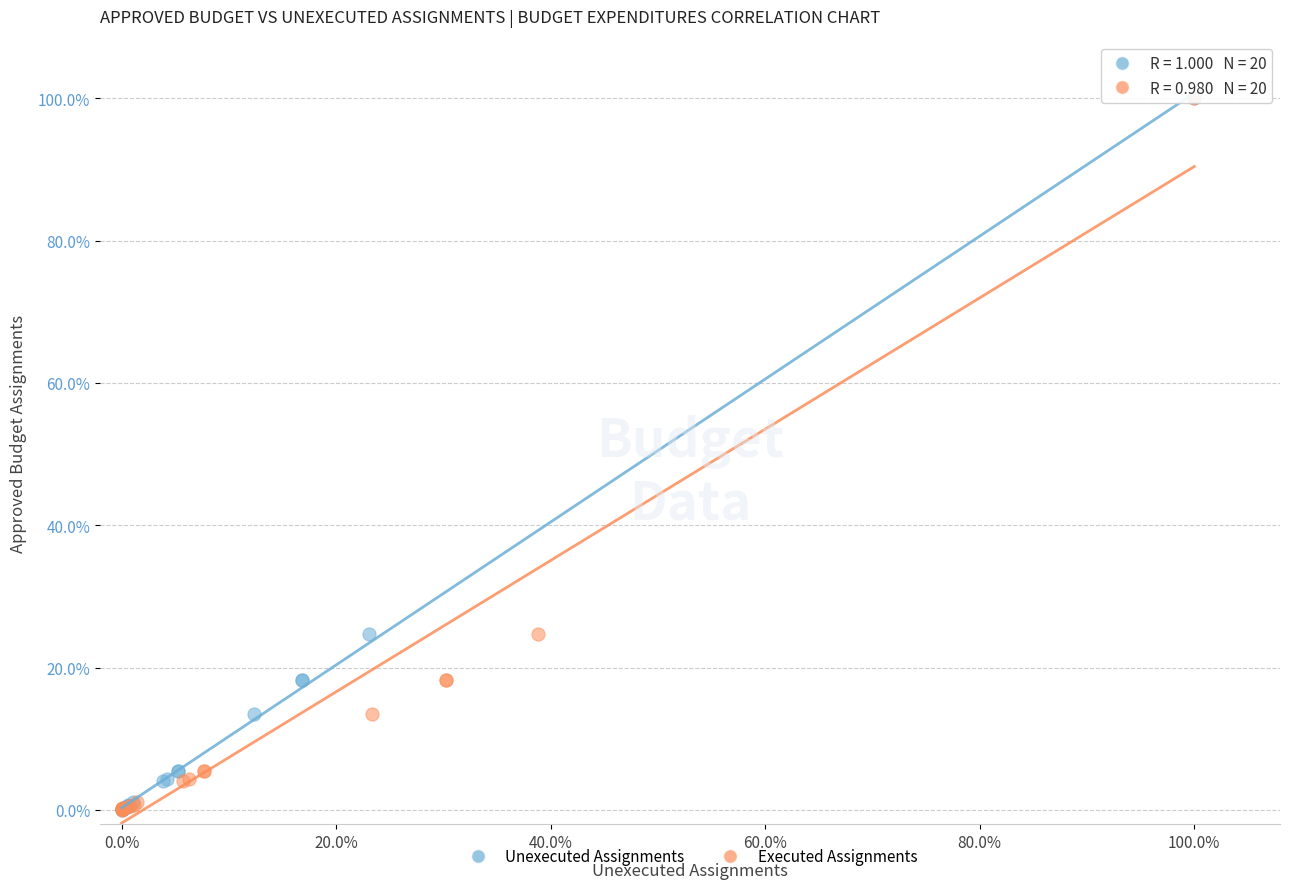

What are all the series names shown in the legend?

Unexecuted Assignments, Executed Assignments